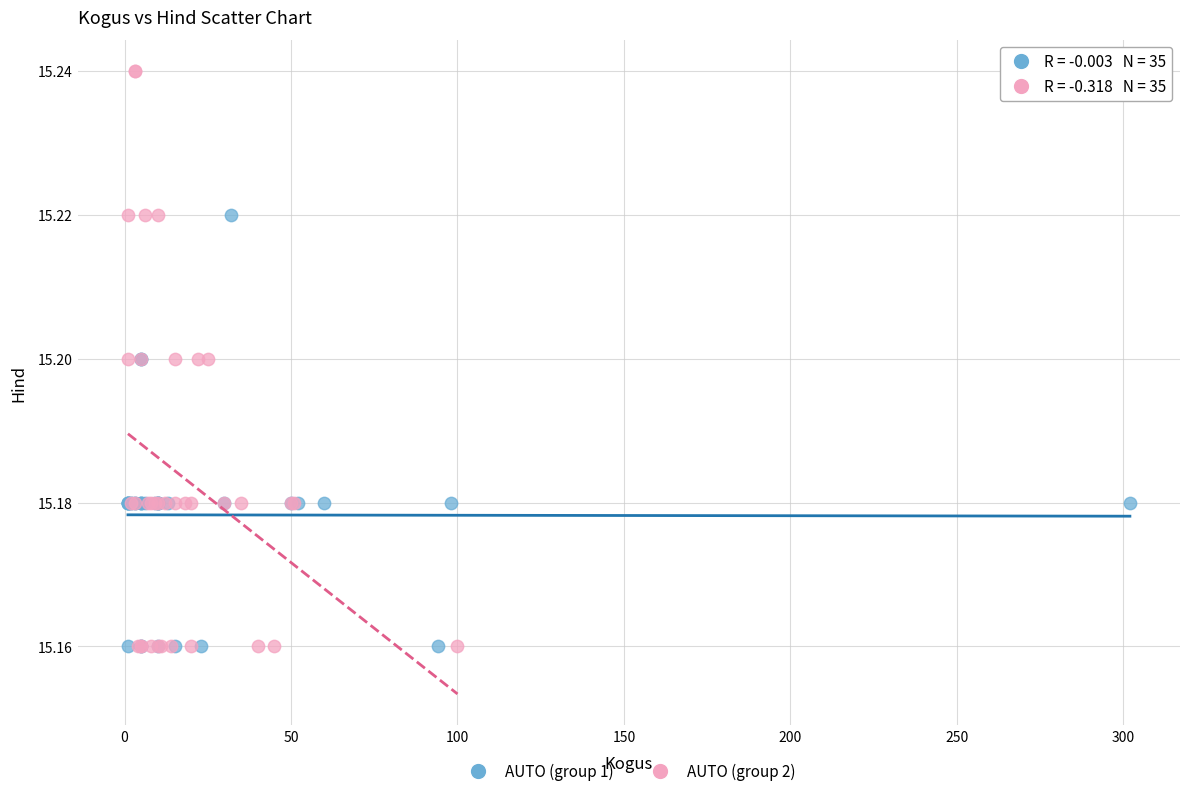

Which series has the largest Y range (max minus min)?

AUTO (group 2)